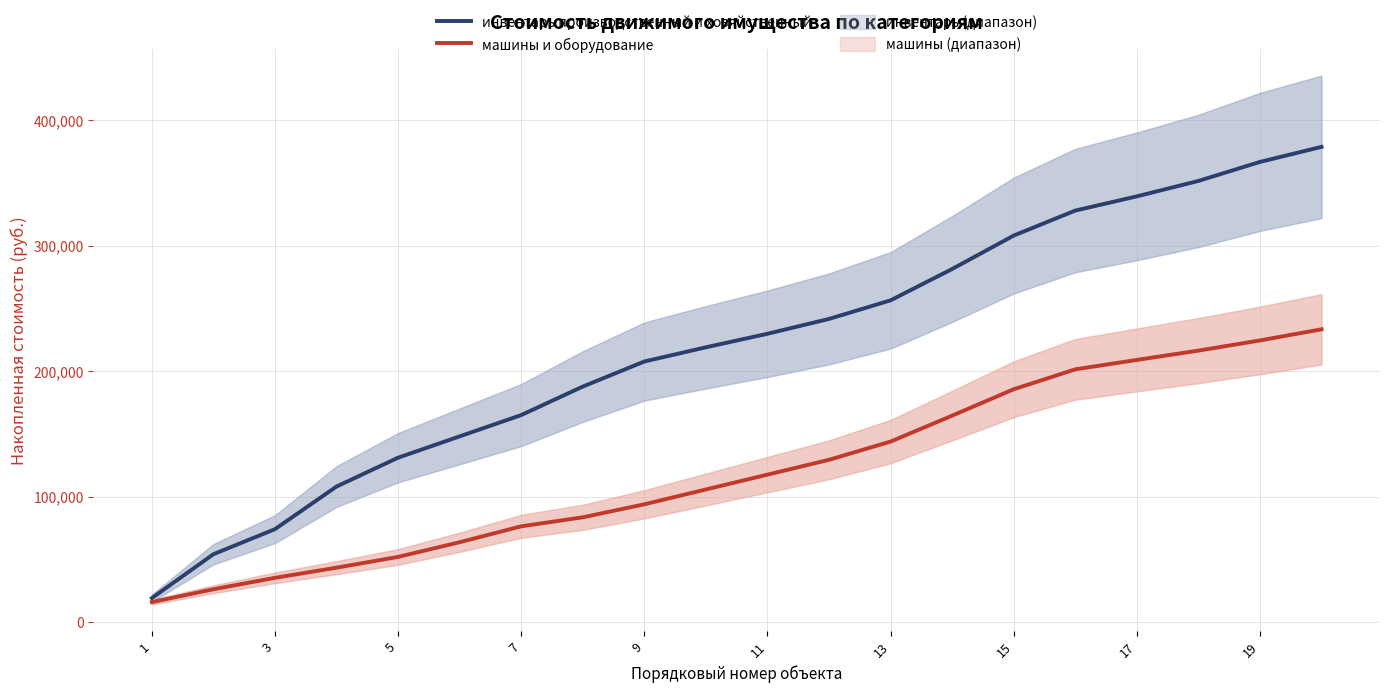

List the series in order of their overall mean, highest first.

инвентарь производственный и хозяйственный, машины и оборудование